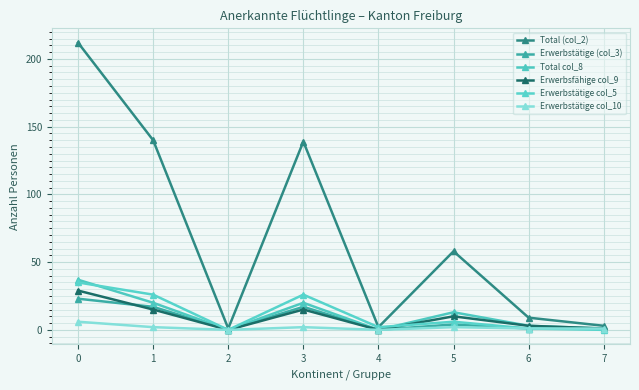

How many interior local peaks does the Erwerbstätige col_5 series have?

2